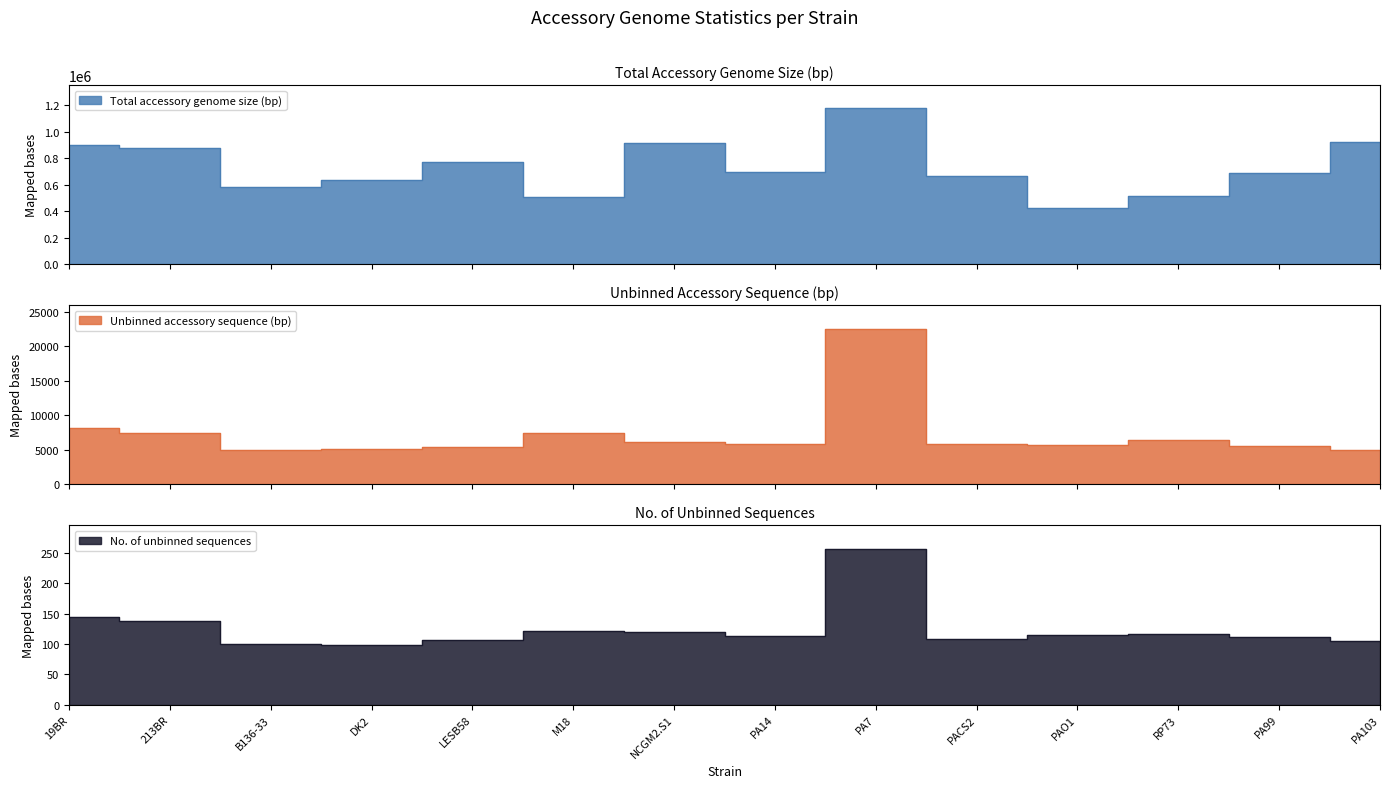

Where is the first local minimum for Total accessory genome size (bp)?

B136-33